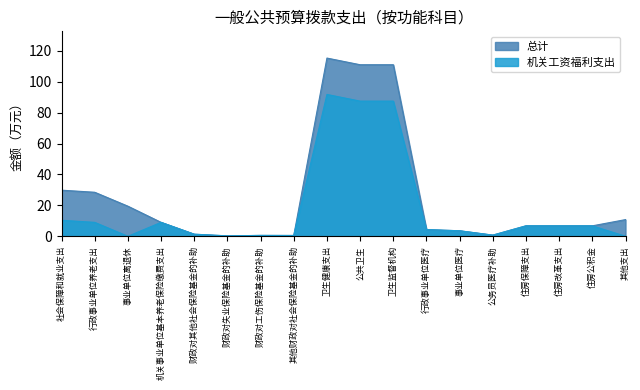

True or false: 总计 and 机关工资福利支出 intersect in this chart.

False